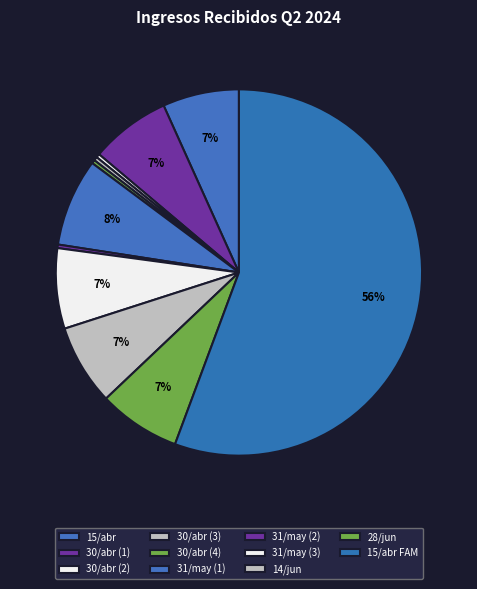

How many segments does this pie chart have?

11